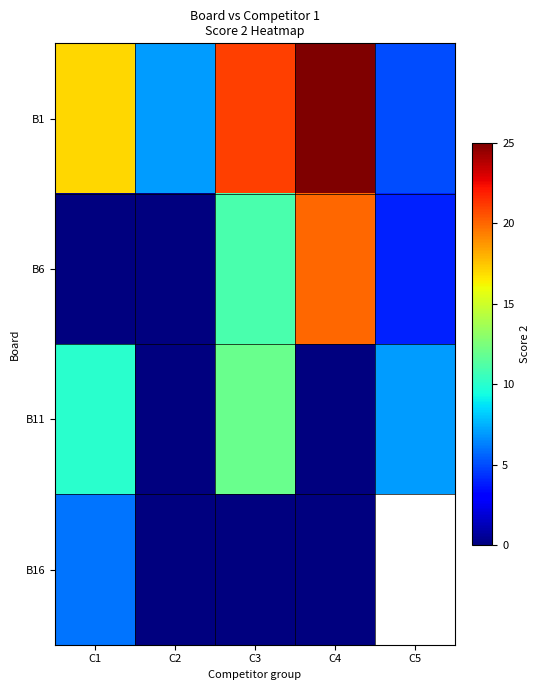

True or false: B11 has a value of 7.0 at C5.

True